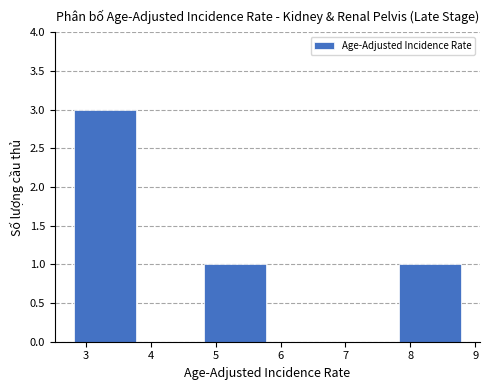

What is the height of the bar covering 4.8 to 5.8 on the x-axis? The values are not printed on the chart, so give them approximately, as read against the axis.

1